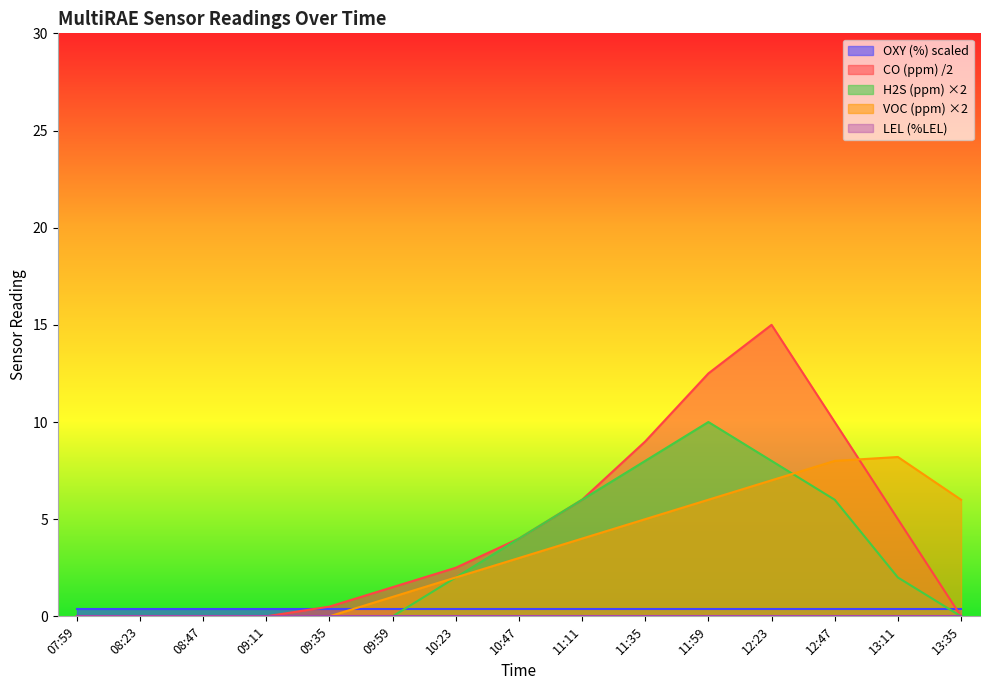

True or false: CO (ppm) /2 has a value of 10.0 at 12:47.

True